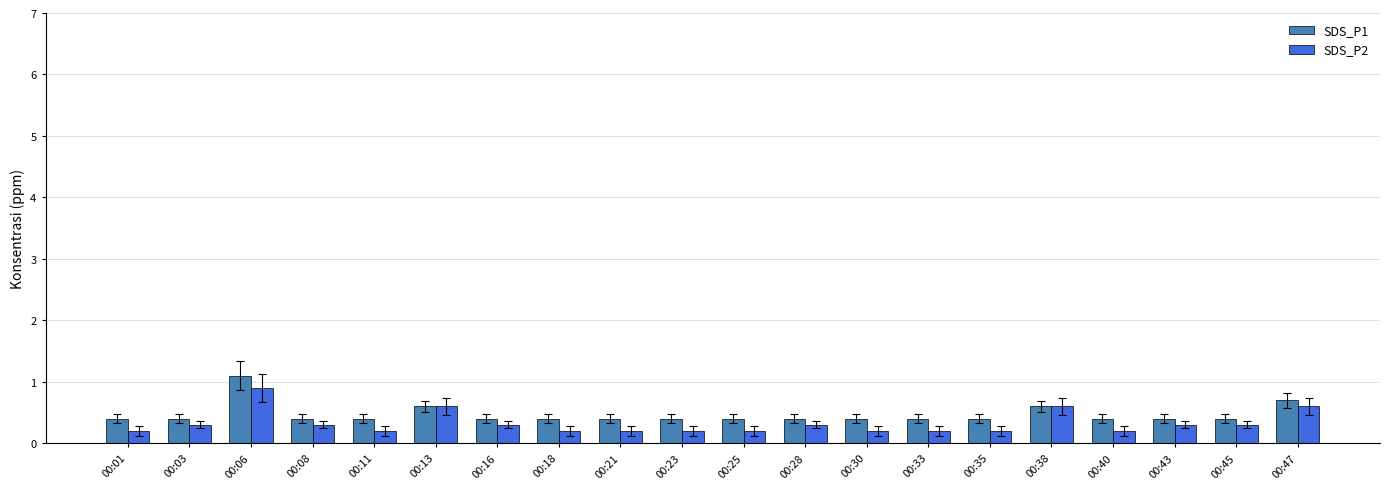

Is it true that SDS_P1 equals 0.1 at 00:01?

False